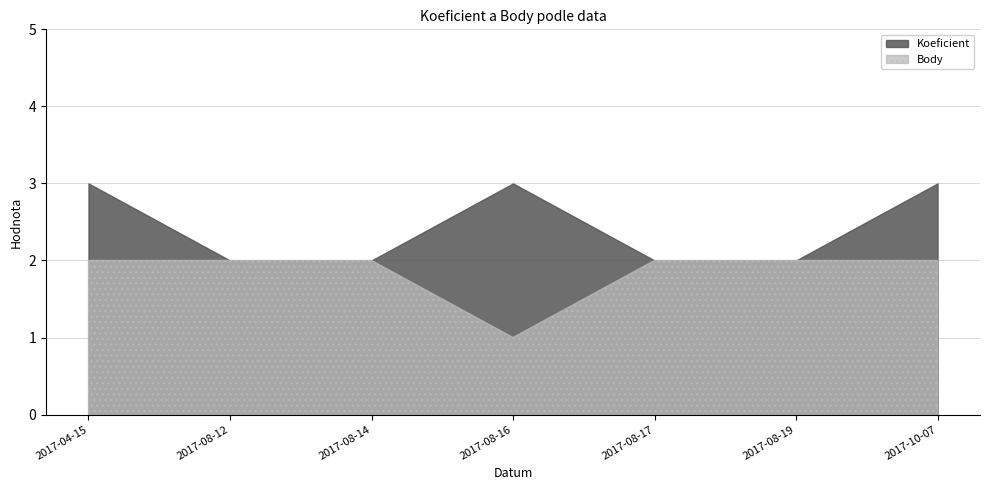

What is the greatest value displayed?

3